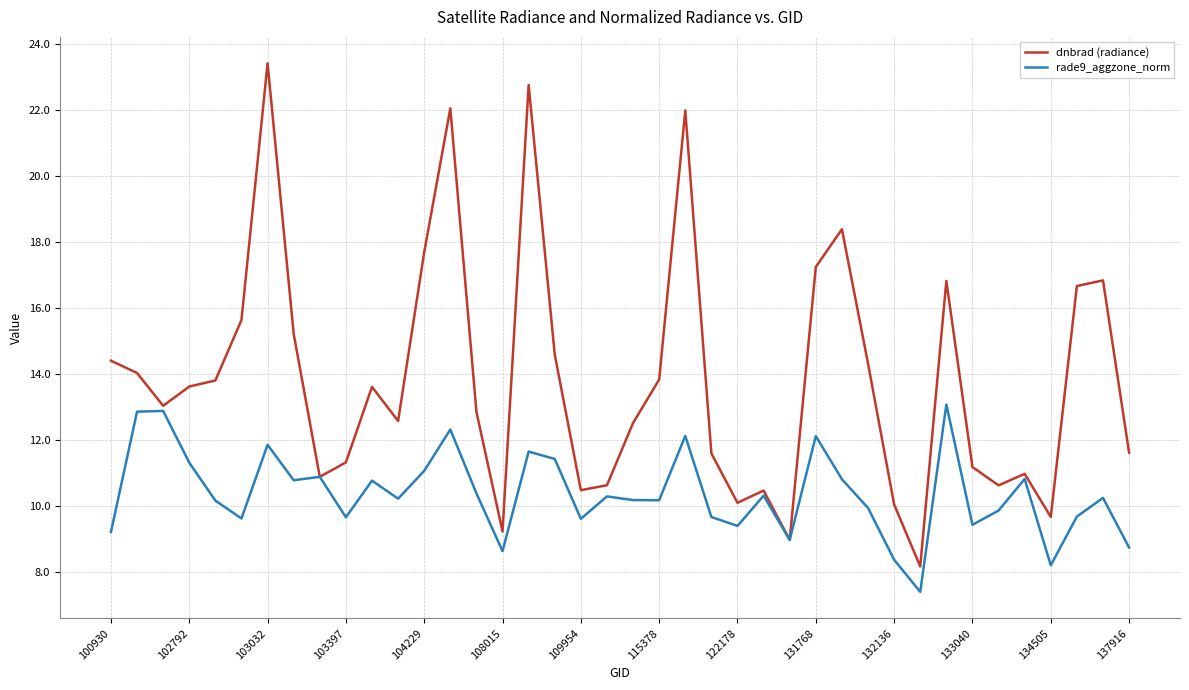

Which series has the largest range (max minus min)?

dnbrad (radiance)